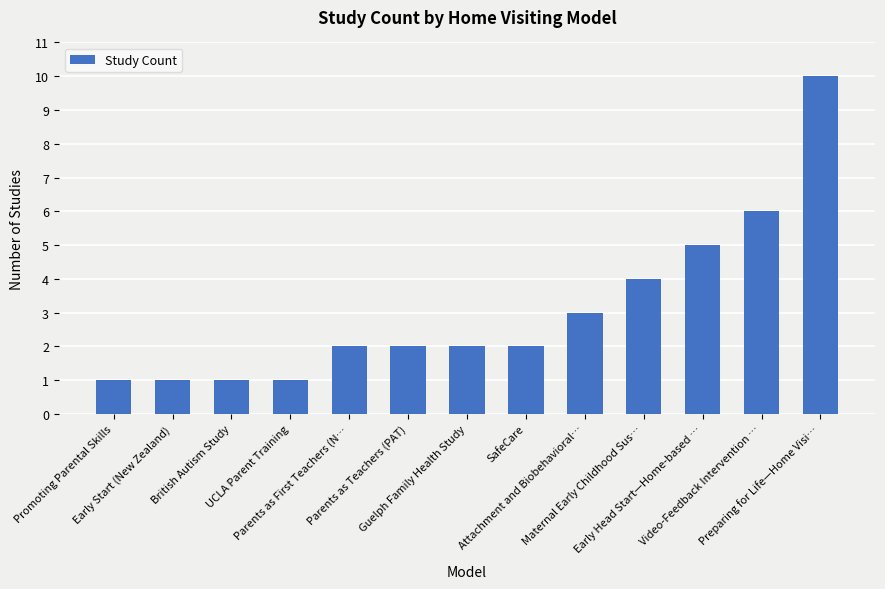

What is the maximum value shown in the chart?

10